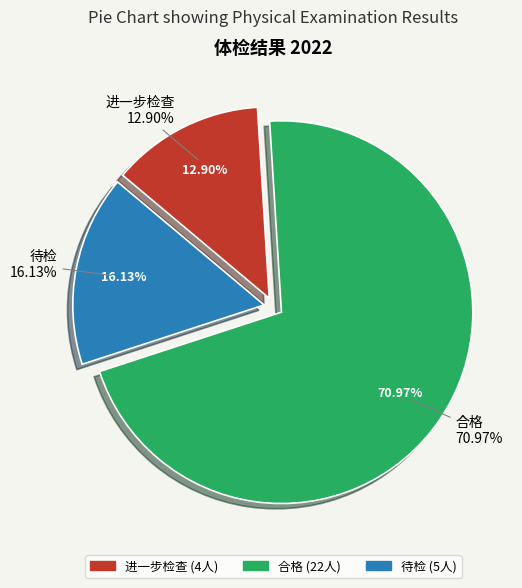

Which category has the biggest portion of the pie?

合格